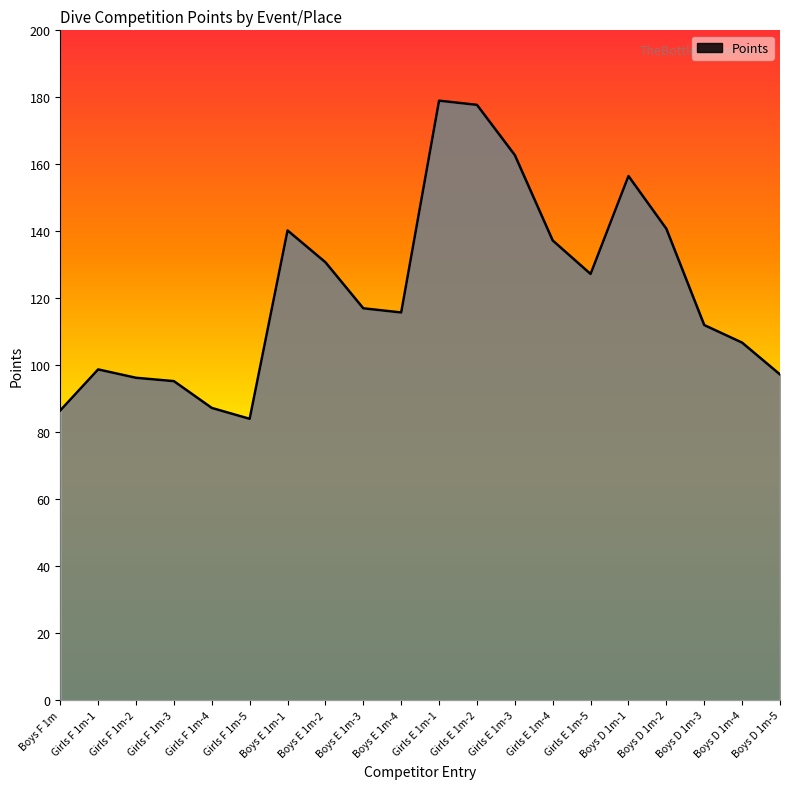

Does the chart have visible grid lines?

No